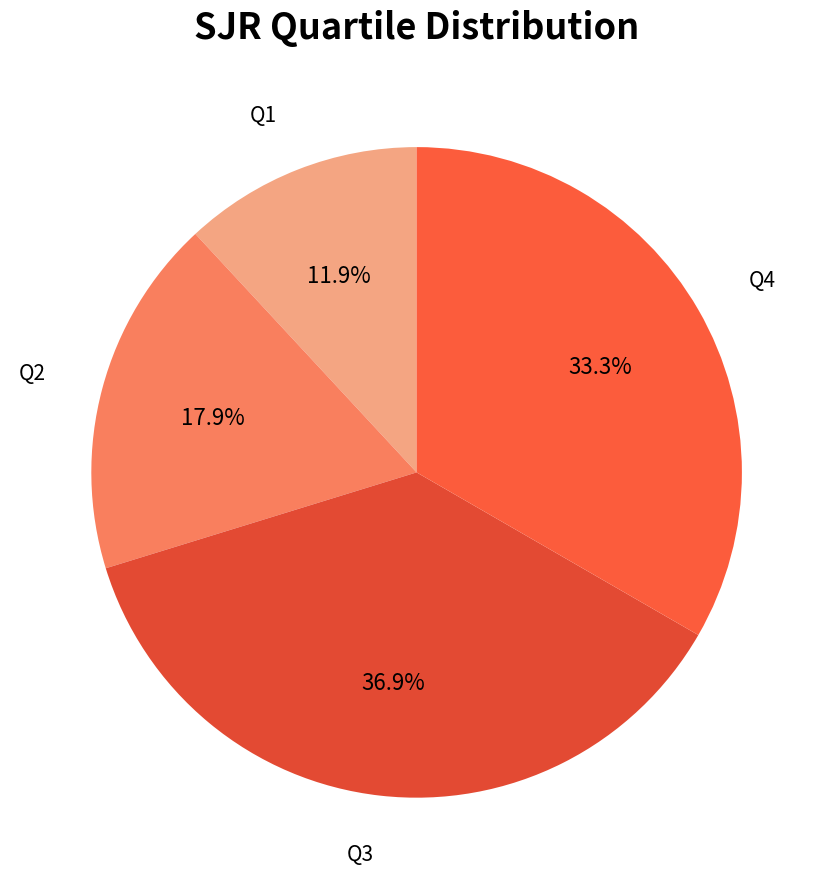

True or false: Q3 accounts for 37% of the total.

True